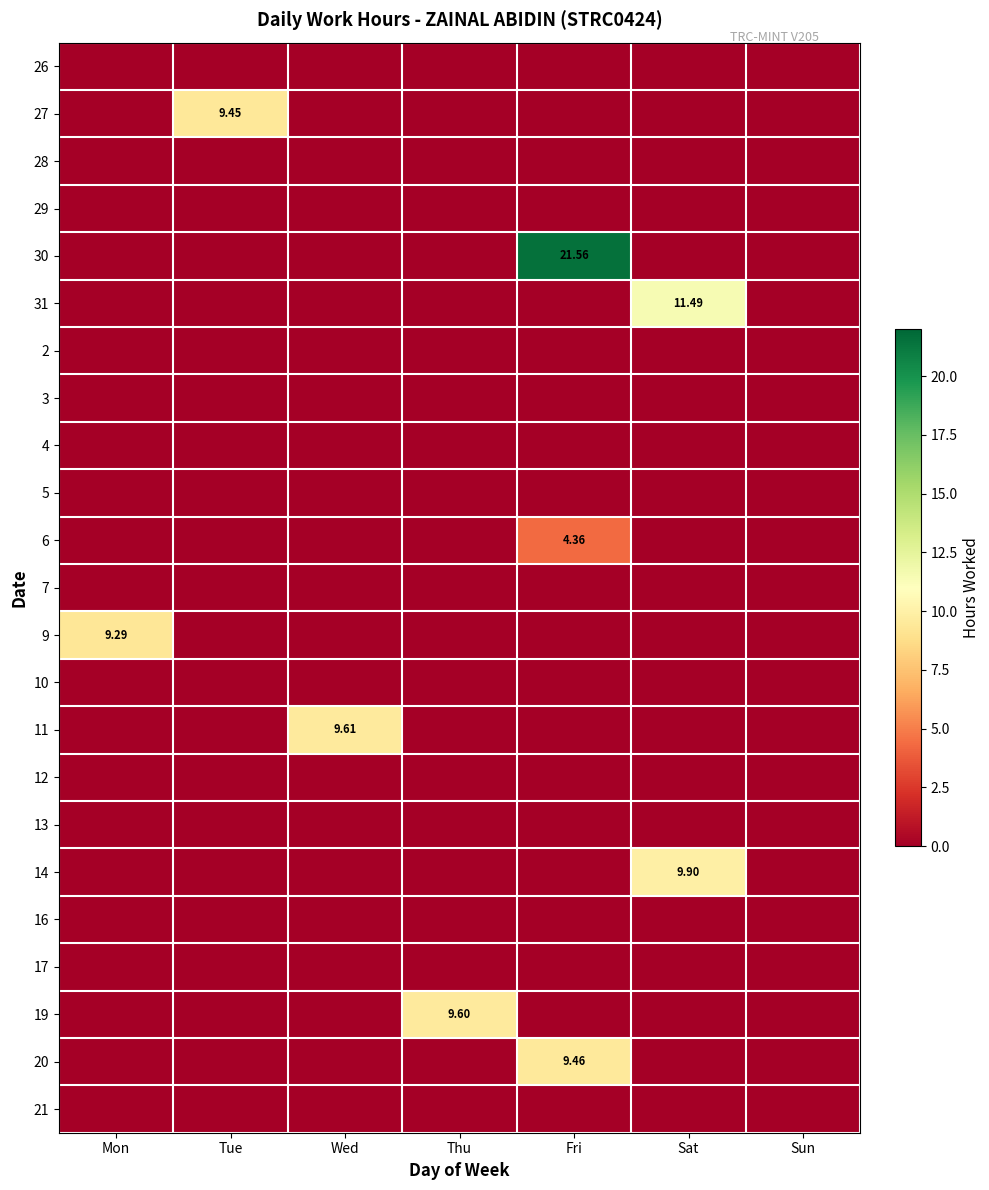

At how many categories does at least one series exceed 16?

1